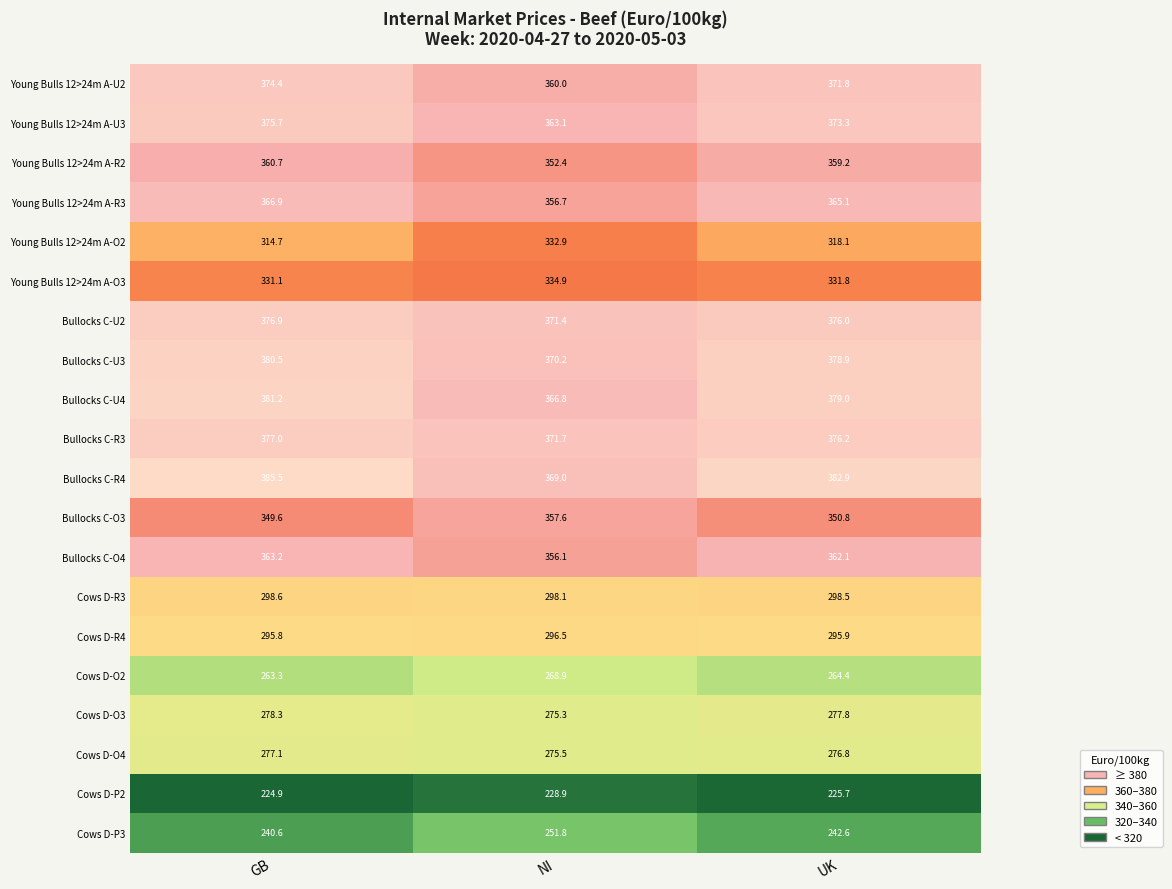

How many data points in Bullocks C-O4 are above 362?

2